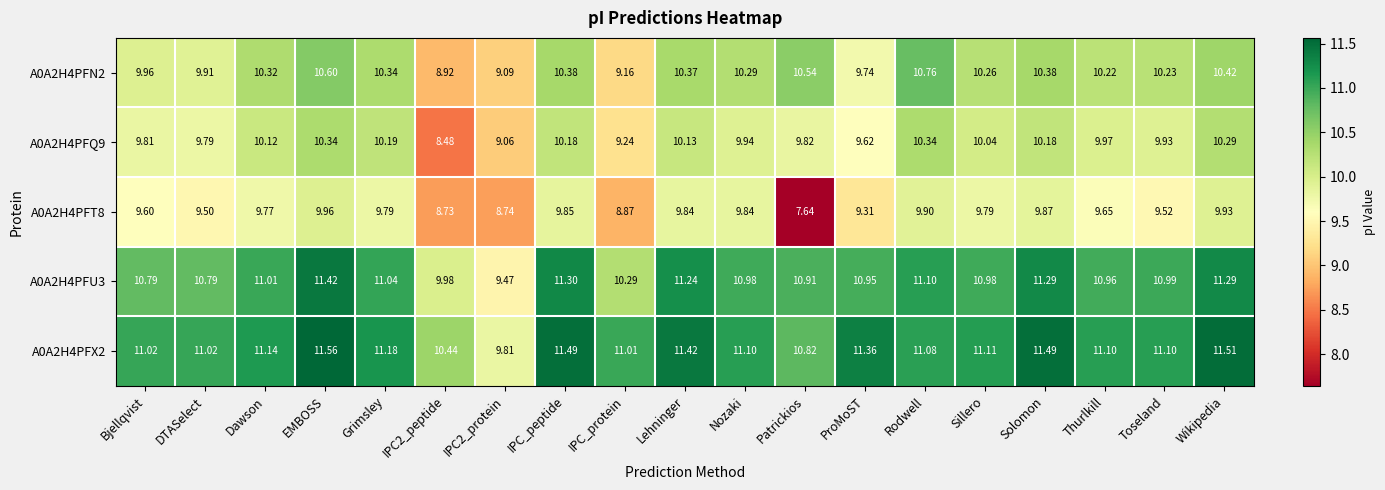

How many values in the A0A2H4PFU3 series are below 10?

2